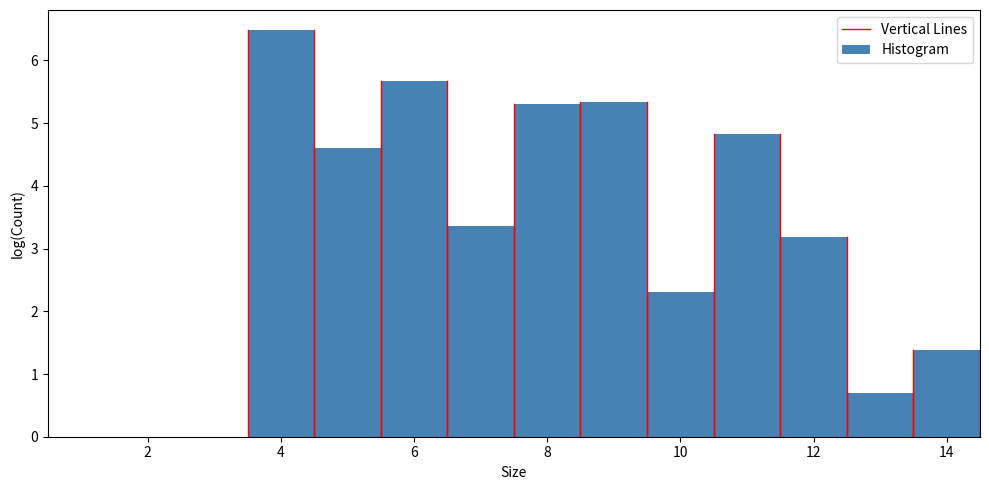

Reading left to right, list every bar in this chart as the range it spans on the x-axis followed by its height. Neither the bar edges nor the heights are printed on the chart, so give them approximately, as read against the axes.

0.5 to 1.5: 0
1.5 to 2.5: 0
2.5 to 3.5: 0
3.5 to 4.5: 6.5
4.5 to 5.5: 4.6
5.5 to 6.5: 5.7
6.5 to 7.5: 3.4
7.5 to 8.5: 5.3
8.5 to 9.5: 5.3
9.5 to 10.5: 2.3
10.5 to 11.5: 4.8
11.5 to 12.5: 3.2
12.5 to 13.5: 0.7
13.5 to 14.5: 1.4